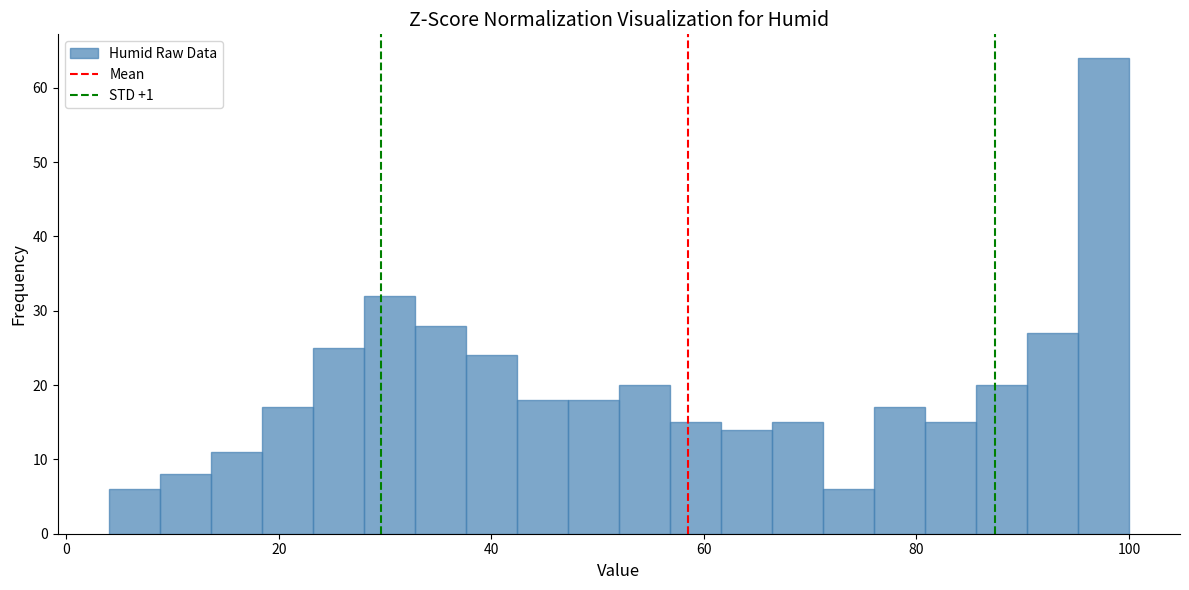

Read against the x-axis, roughly where is the centre of the tallest bar?

98